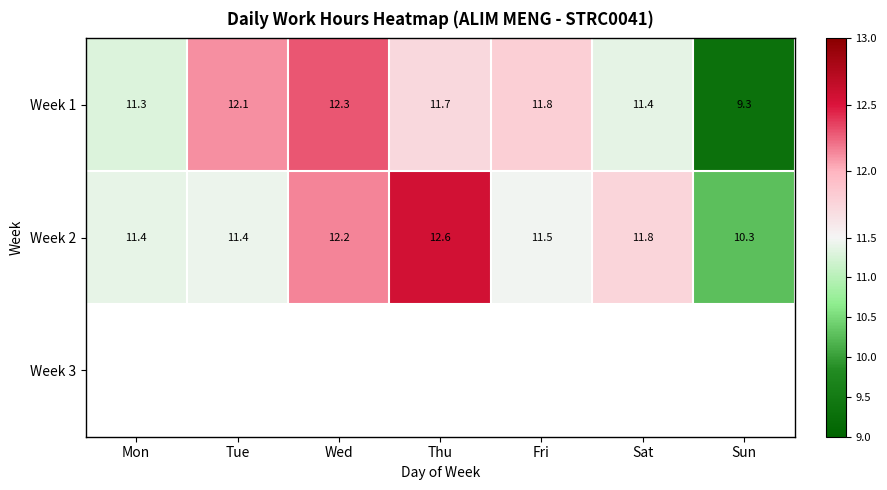

Where does the Week 1 series first go above 11?

Mon